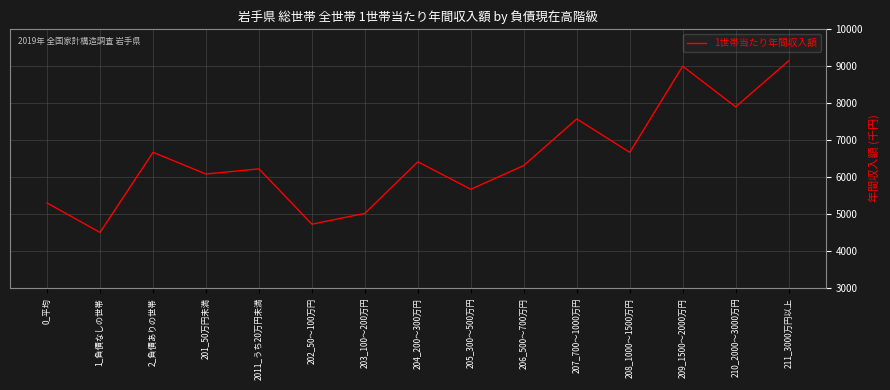

The value at 202_50～100万円 is 7488. True or false?

False